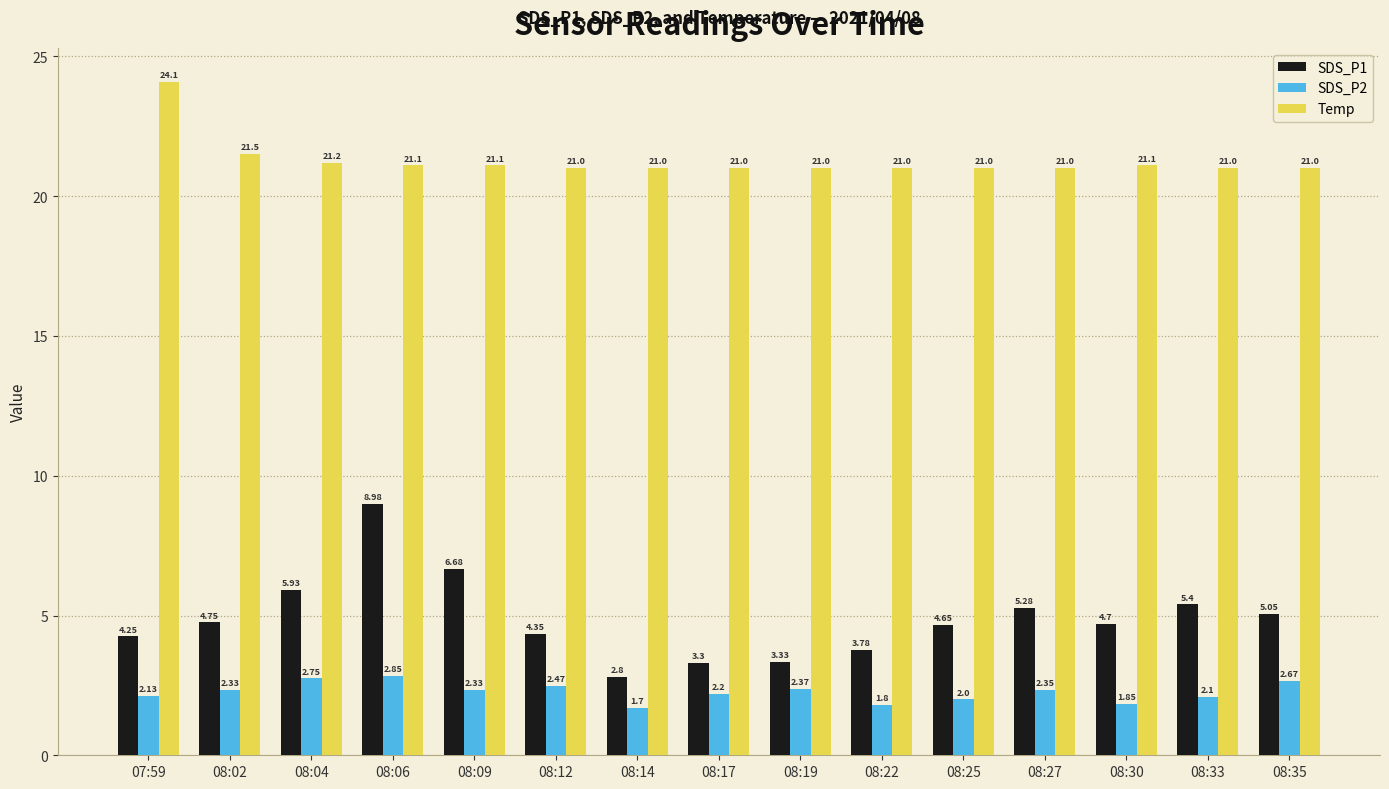

What is the difference between the Temp values at 08:12 and 08:02?

0.5